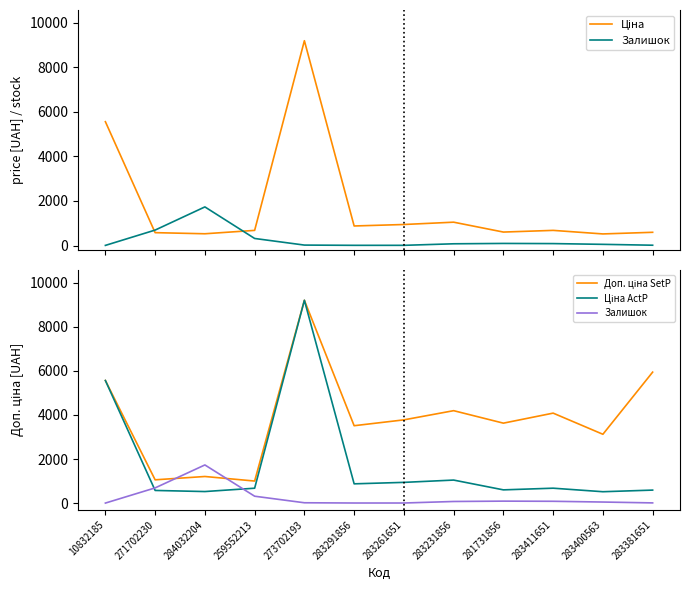

How many categories are shown in the chart?

12